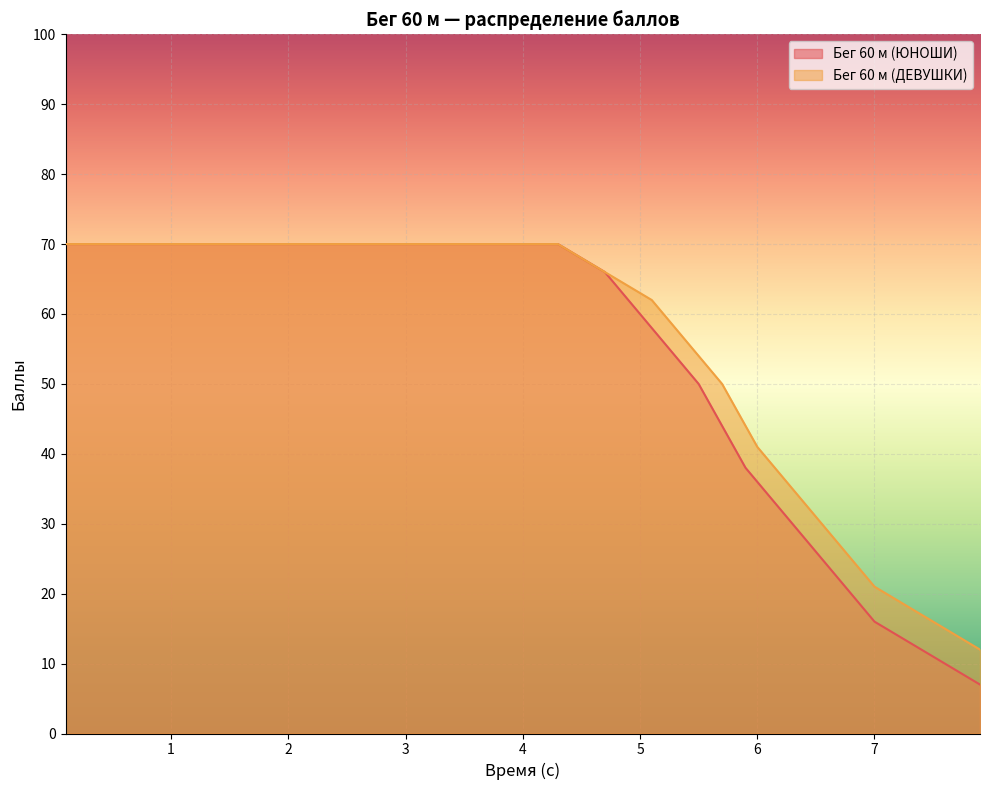

Which series has the largest range (max minus min)?

Бег 60 м (ЮНОШИ)